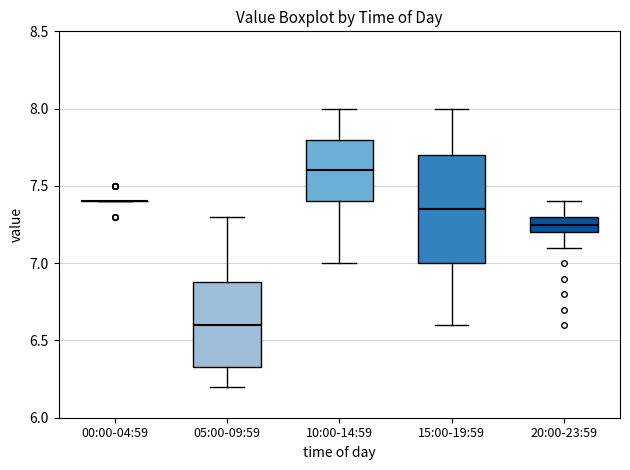

Where is the lower edge of the box for 10:00-14:59 on the y-axis? The values are not printed on the chart, so give them approximately, as read against the axis.

7.40